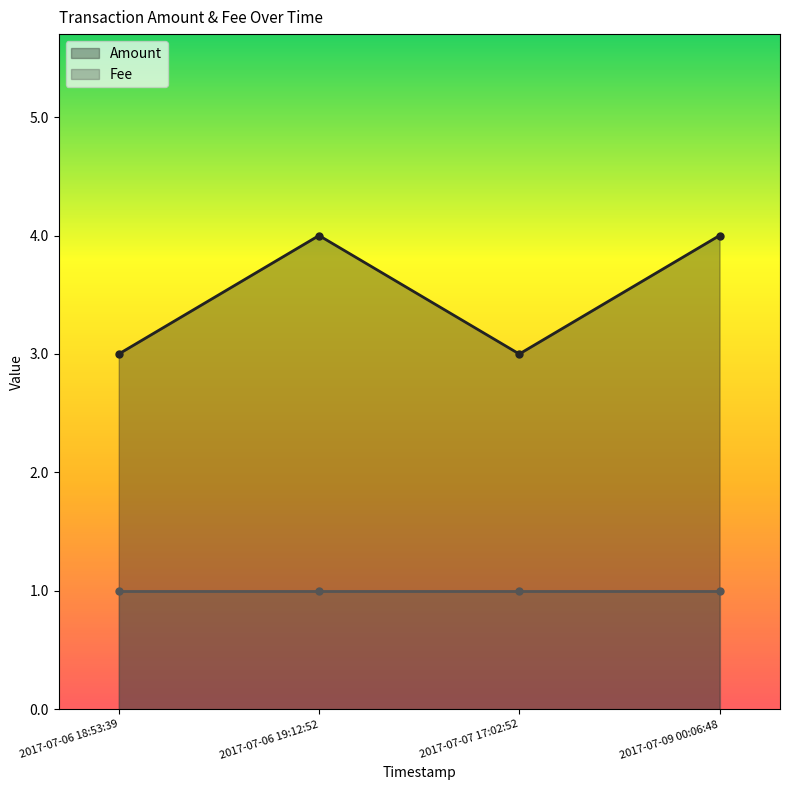

At which category does the data reach its first local valley?

2017-07-07 17:02:52